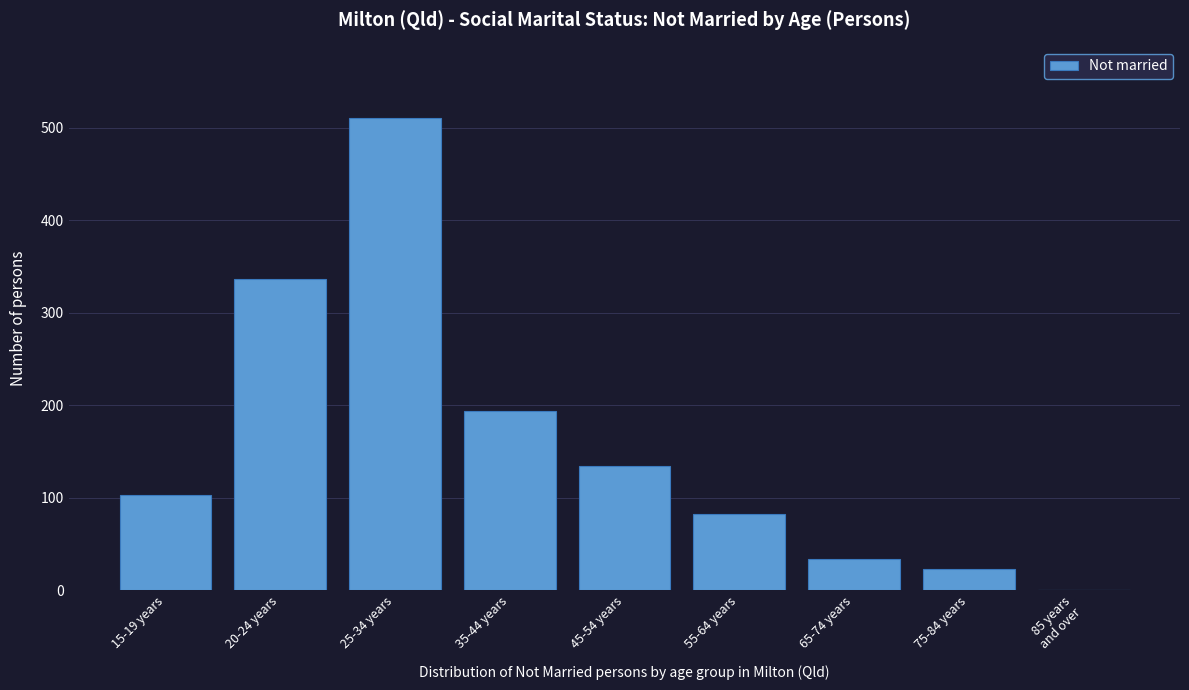

Read the value at 55-64 years.

83